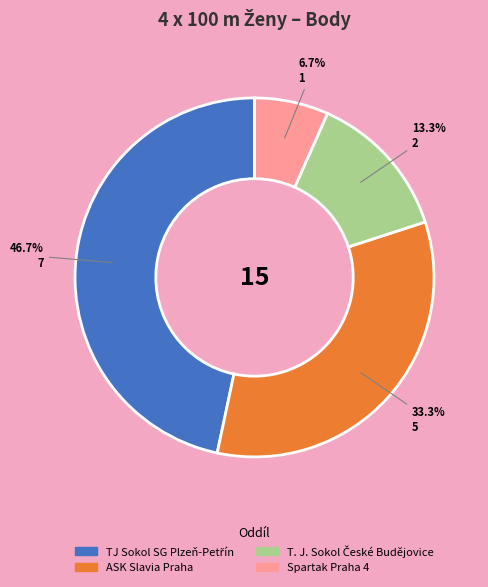

To the nearest percent, what percentage of the pie is Spartak Praha 4?

7%